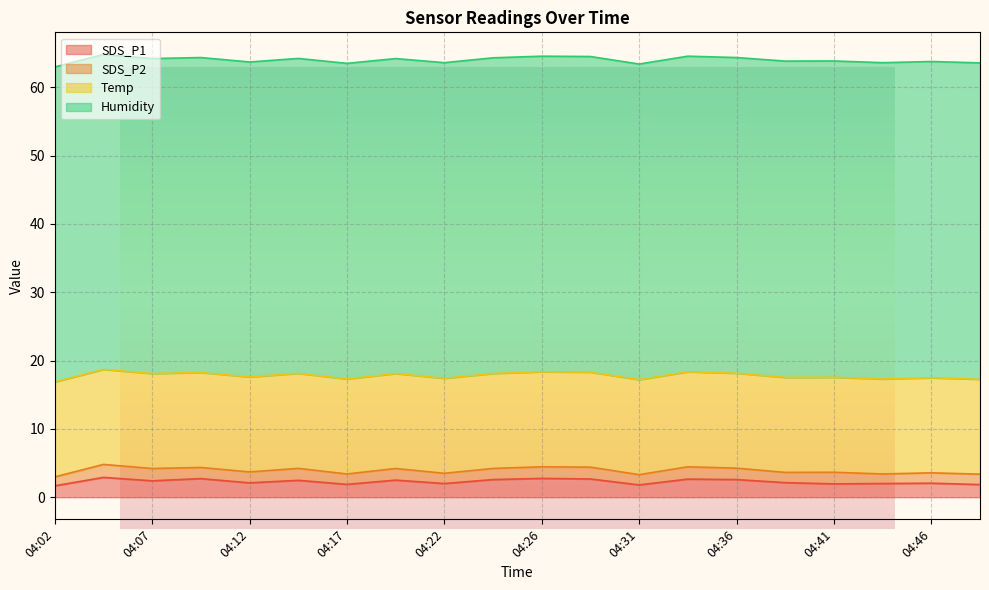

Where is the first local maximum for SDS_P1?

04:05